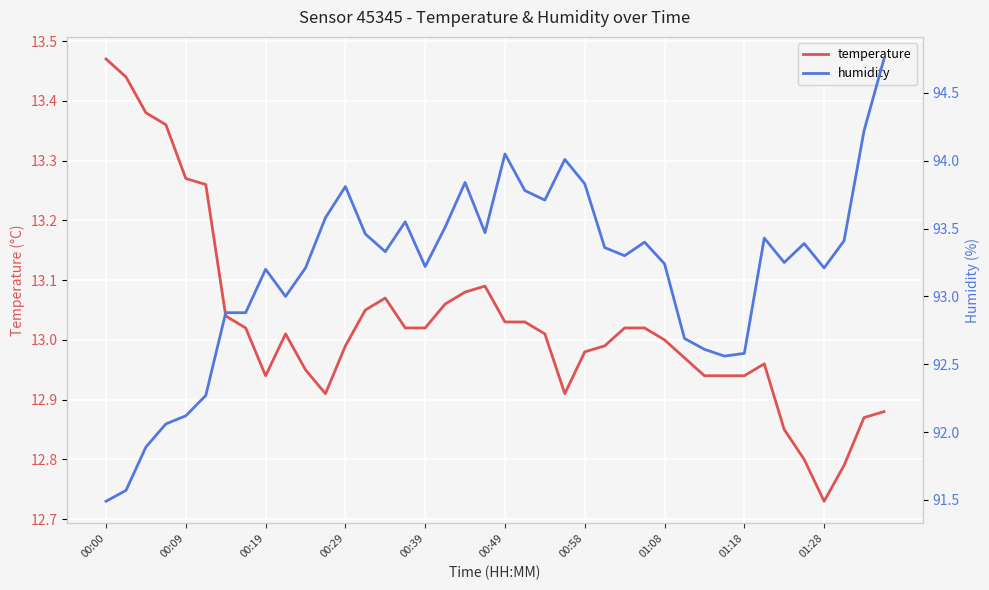

The temperature series shows 6.3 at 01:18. True or false?

False